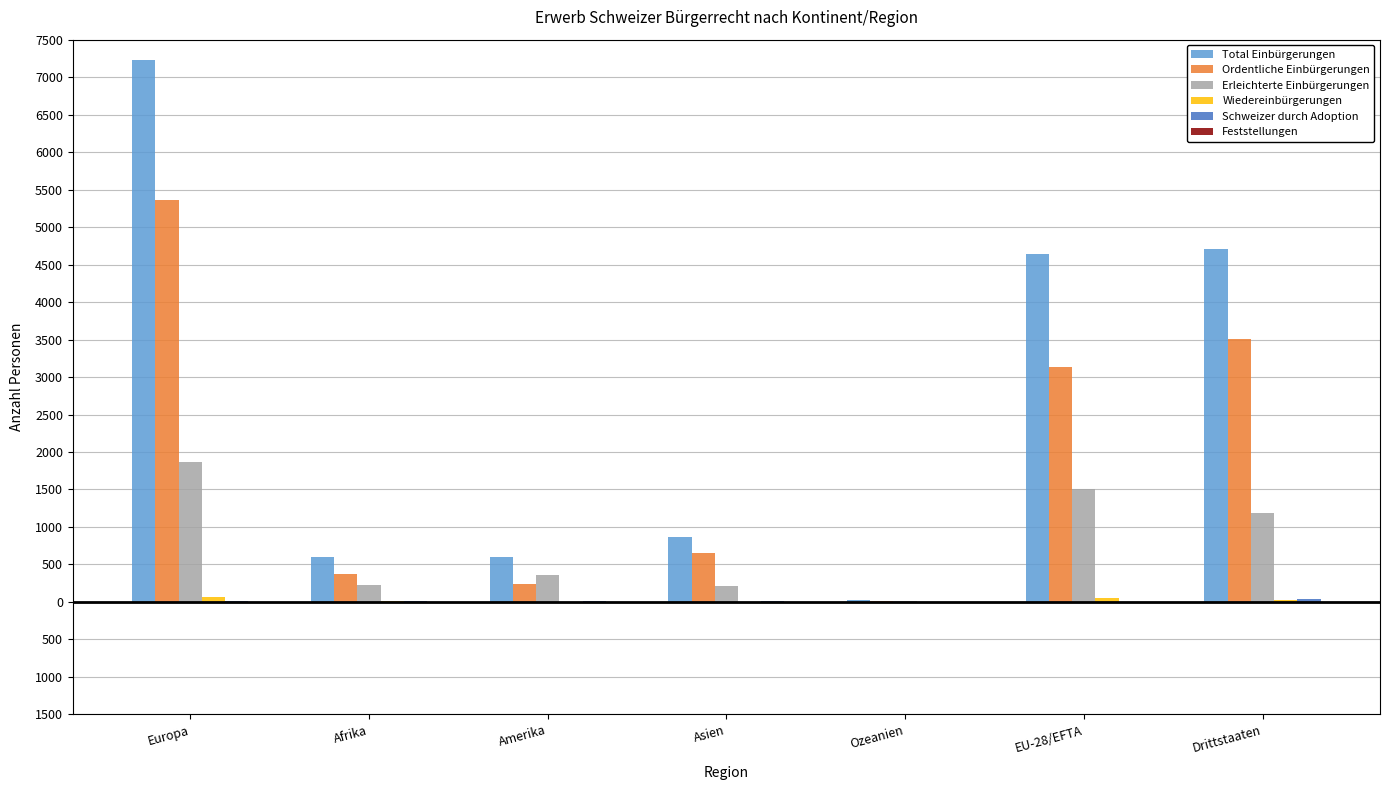

What is the difference between the Feststellungen values at EU-28/EFTA and Ozeanien?

5